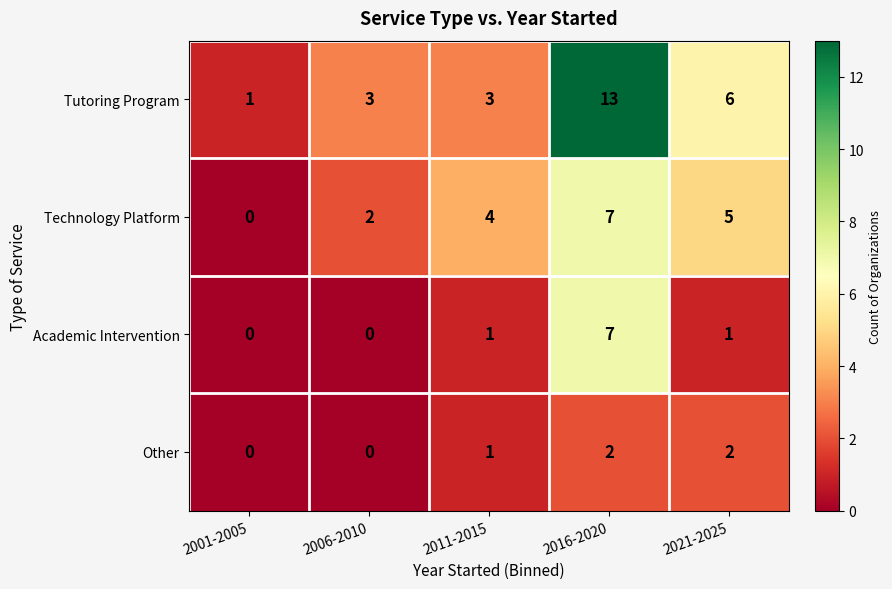

Reading left to right, transcribe all the data shown in this chart.

Tutoring Program: 2001-2005=1	2006-2010=3	2011-2015=3	2016-2020=13	2021-2025=6
Technology Platform: 2001-2005=0	2006-2010=2	2011-2015=4	2016-2020=7	2021-2025=5
Academic Intervention: 2001-2005=0	2006-2010=0	2011-2015=1	2016-2020=7	2021-2025=1
Other: 2001-2005=0	2006-2010=0	2011-2015=1	2016-2020=2	2021-2025=2